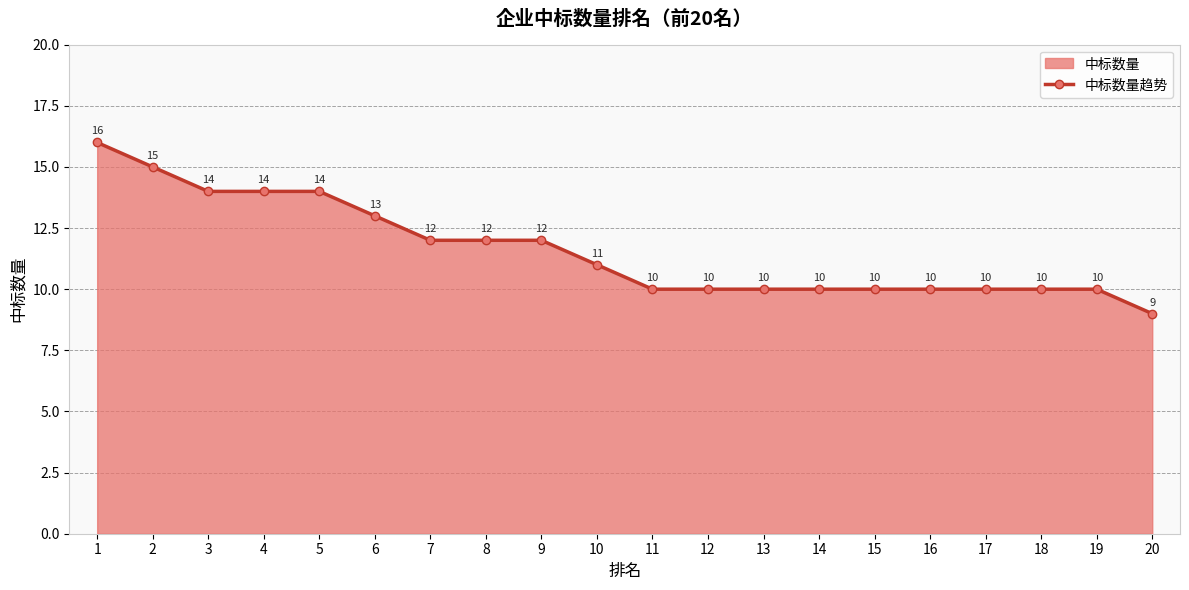

What is the ratio of the value at 16 to the value at 4?

0.7